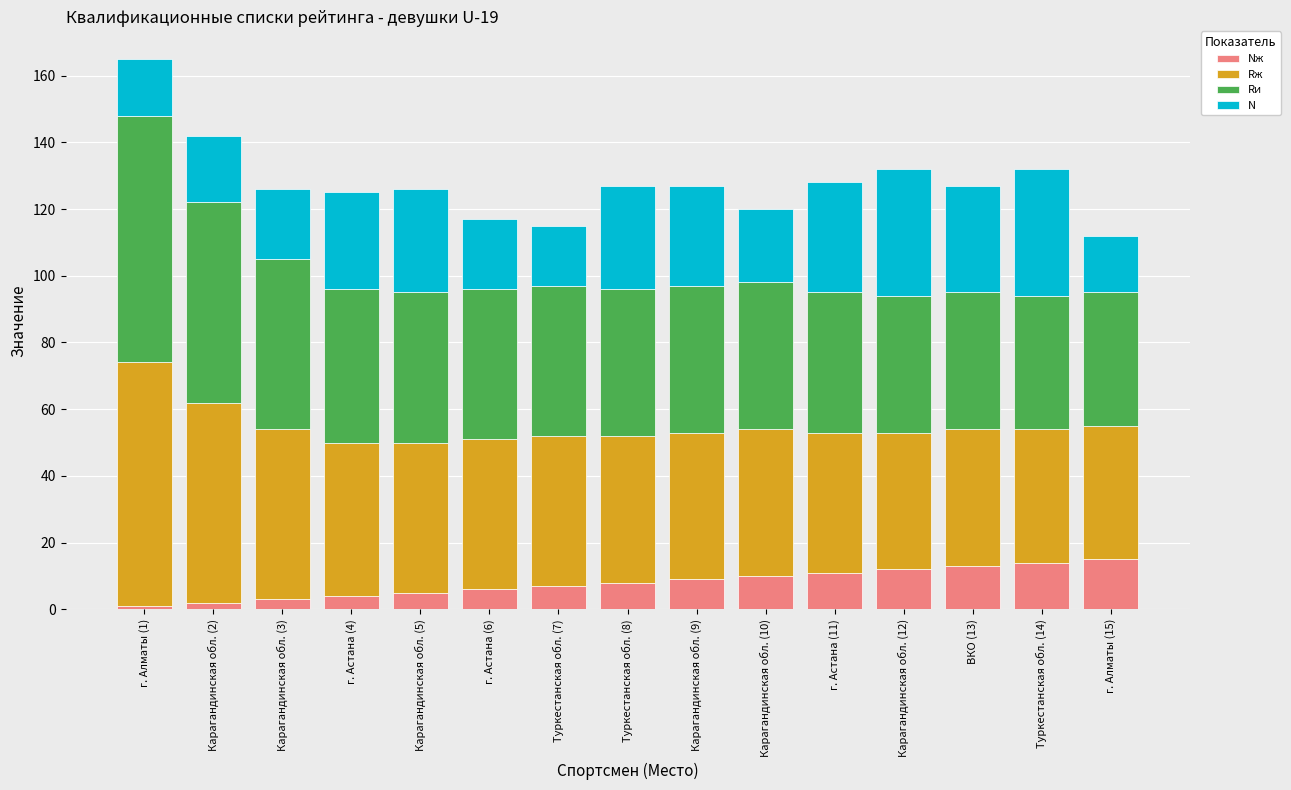

At which category is the sum across all series the highest?

г. Алматы (1)